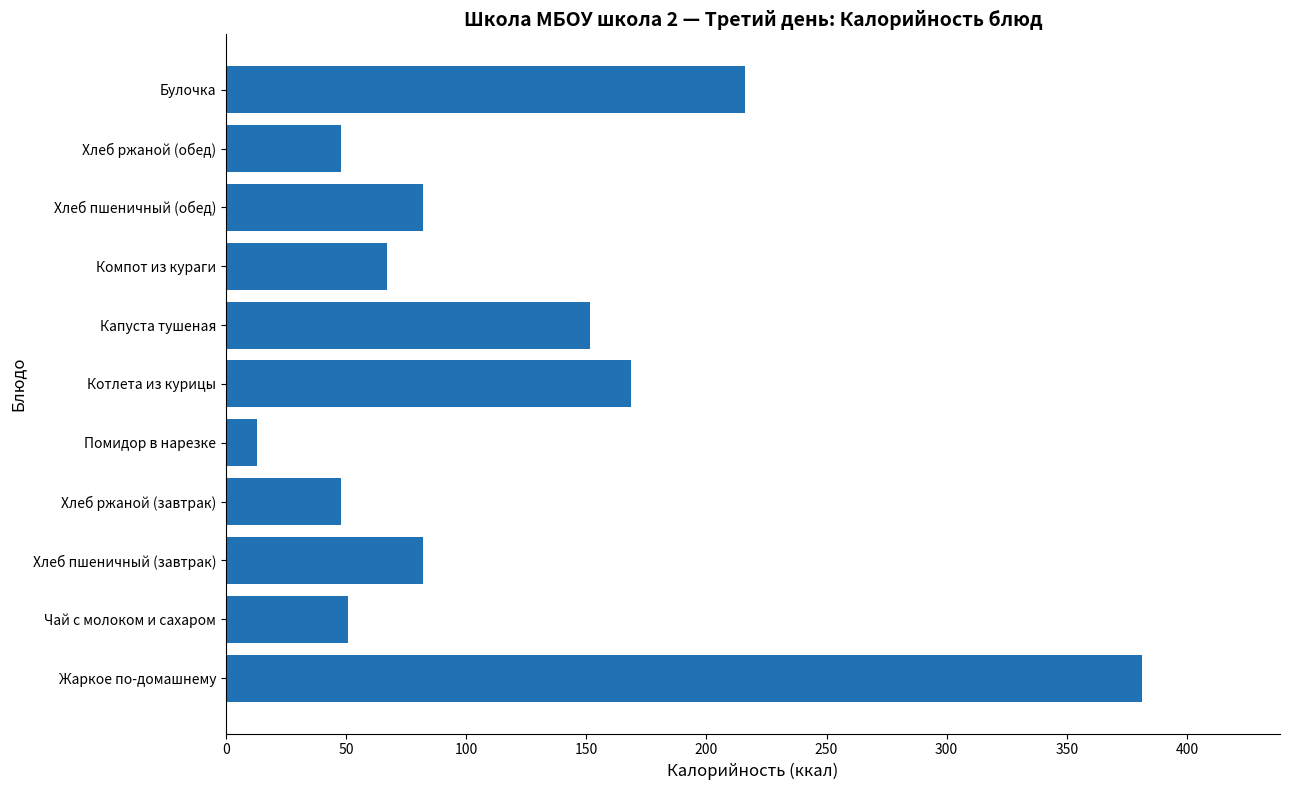

Which has a higher value, Капуста тушеная or Булочка?

Булочка